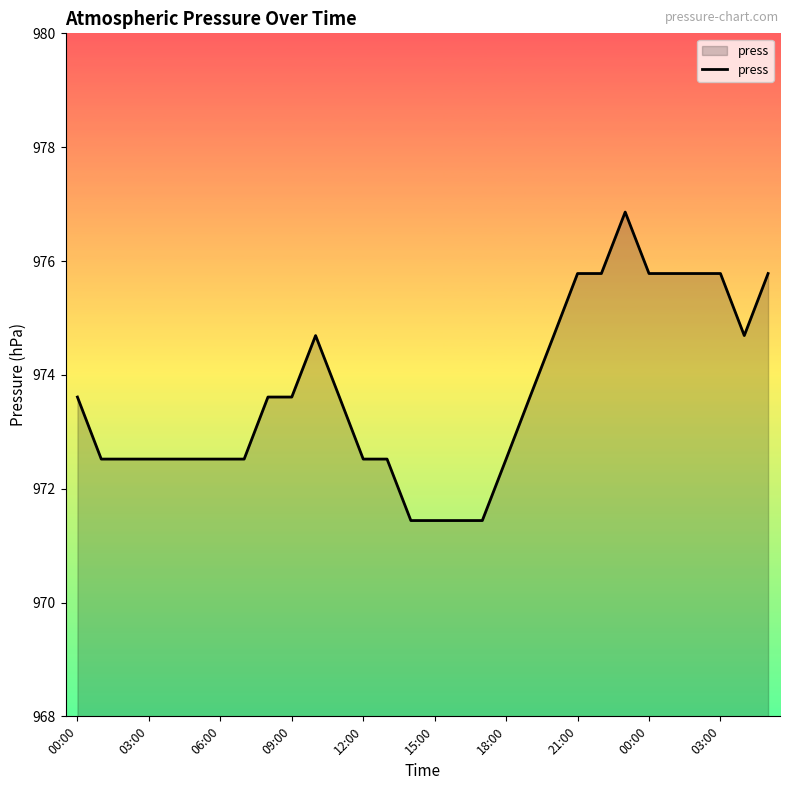

What is the maximum value shown in the chart?

976.9